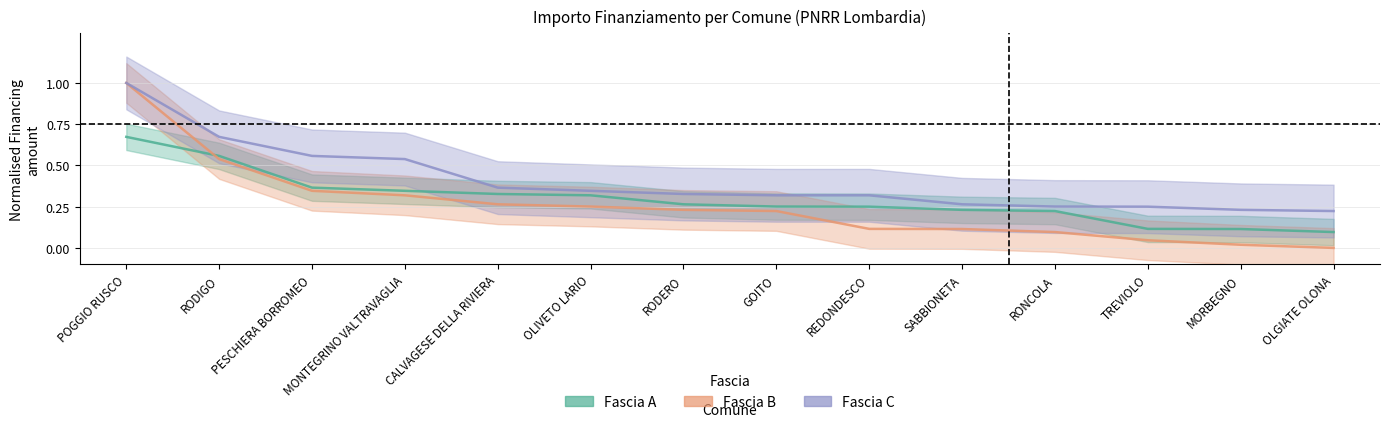

What is the spread (max minus min) of values at GOITO?

0.1